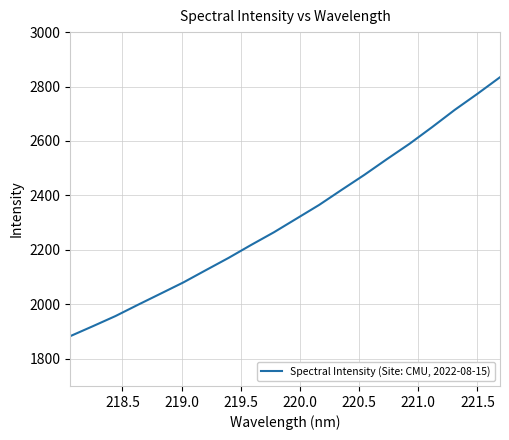

What is the greatest value displayed?

2834.3